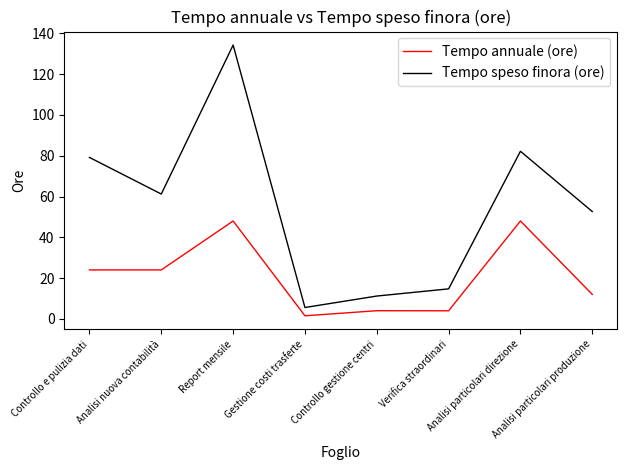

Which series has the largest total across all categories?

Tempo speso finora (ore)